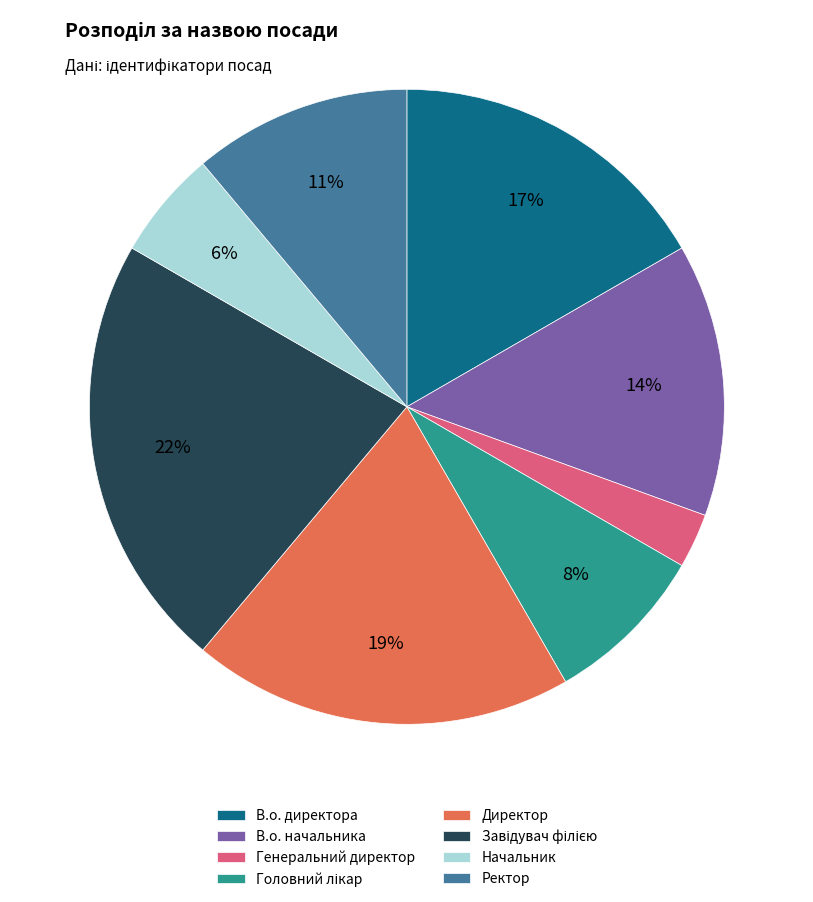

Approximately how many times larger is the value at В.о. директора compared to Директор?

0.9